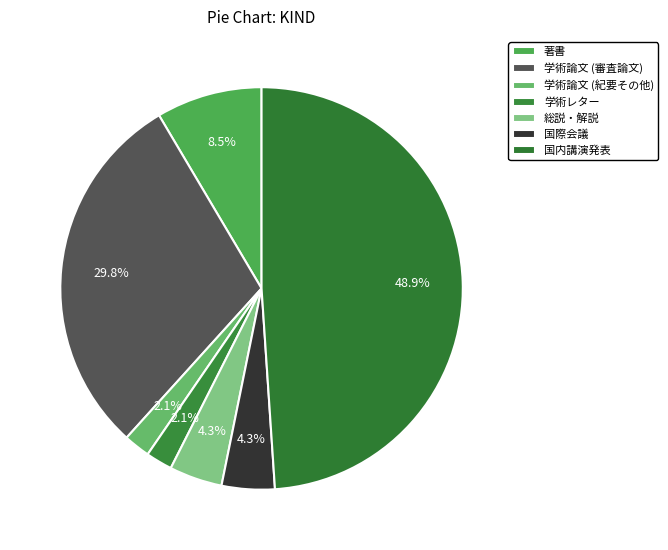

Count the number of slices in the pie.

7